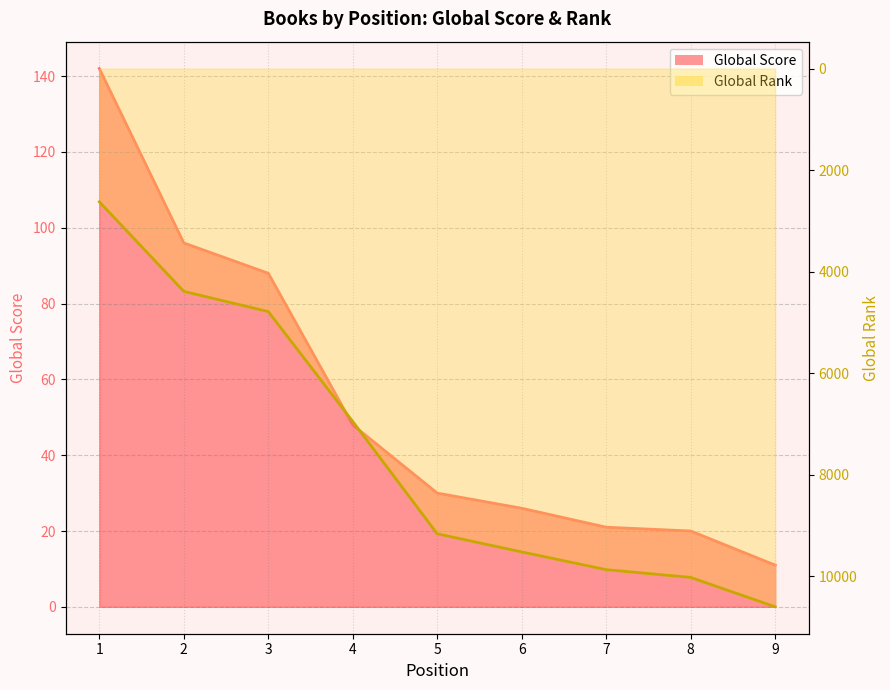

How many lines are shown in the chart?

2